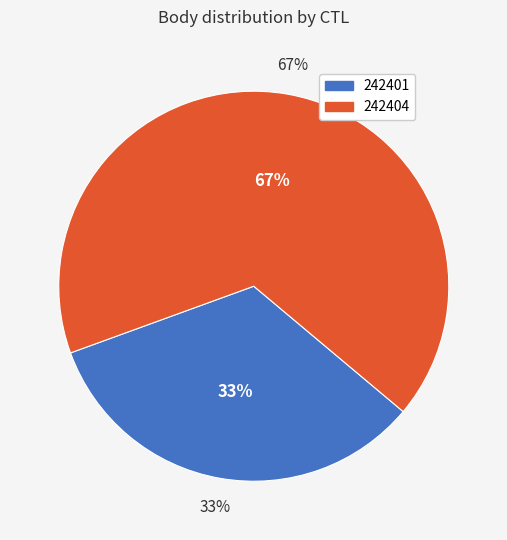

What is the largest slice in the pie chart?

242404